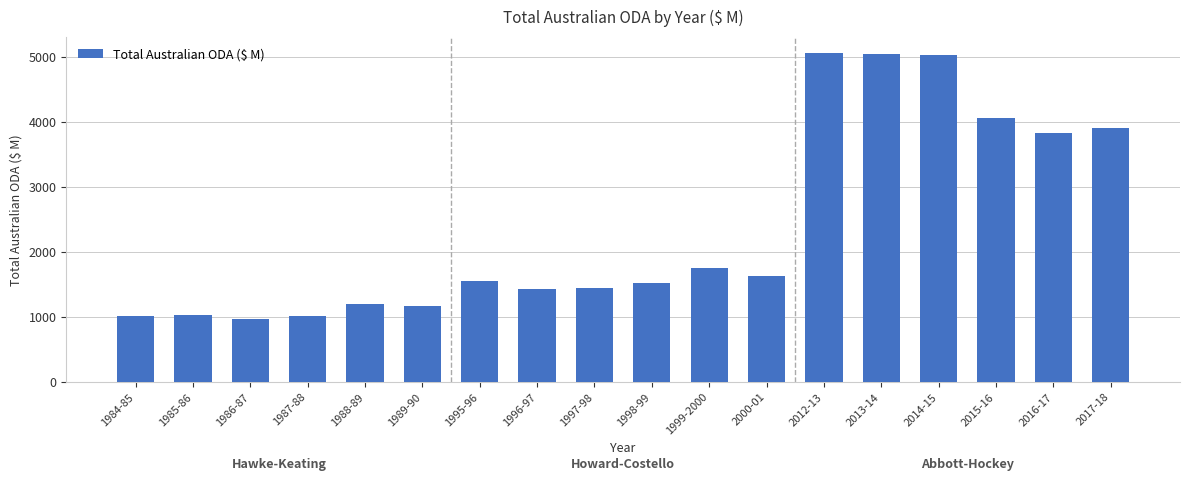

What is the value of the 1st bar from the left?

1011.4